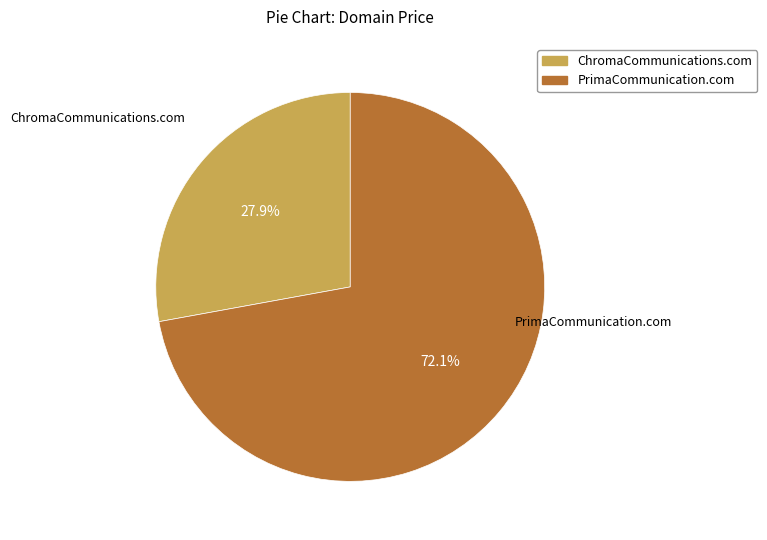

To the nearest percent, what is the combined percentage of ChromaCommunications.com and PrimaCommunication.com?

100%